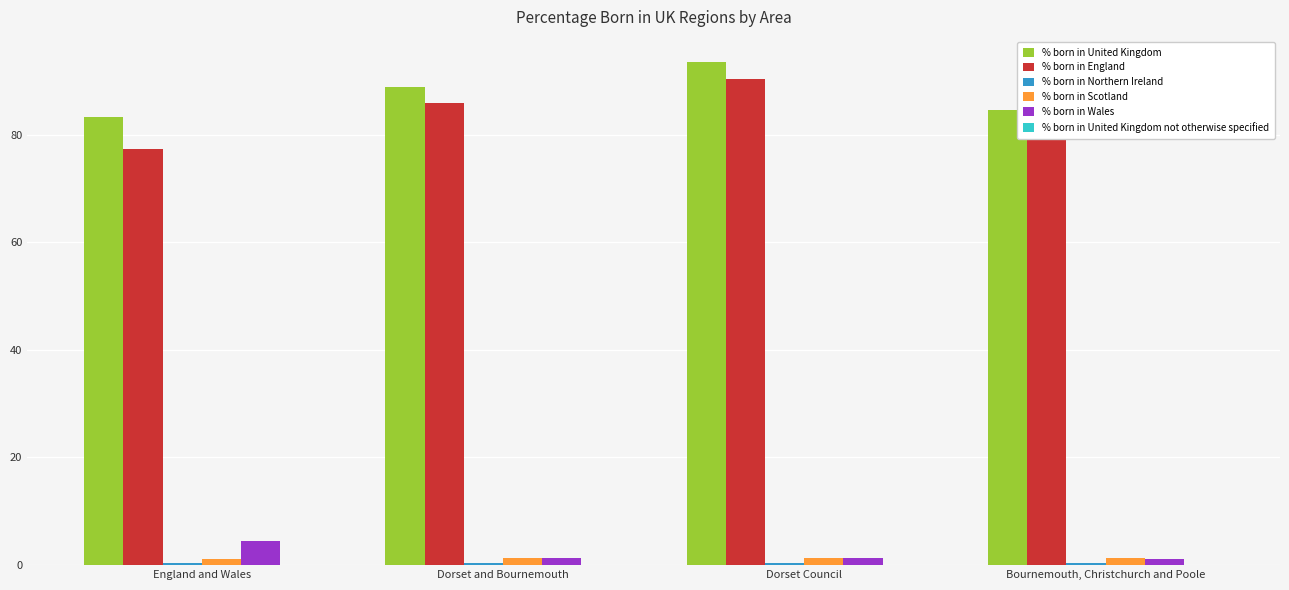

The % born in Wales series shows 1.3 at Dorset Council. True or false?

True